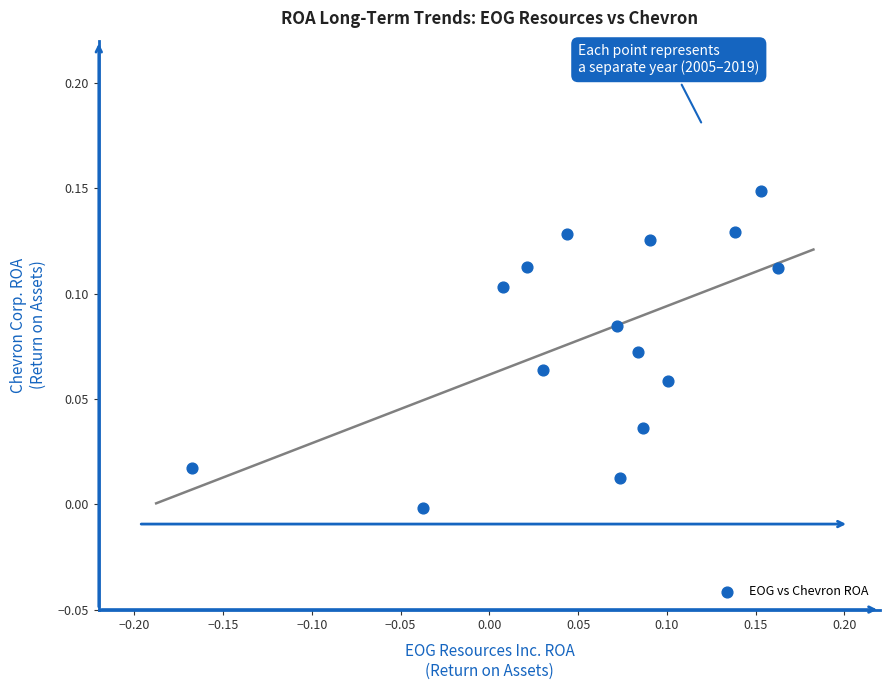

What is the range of X values (max minus min)?

0.3